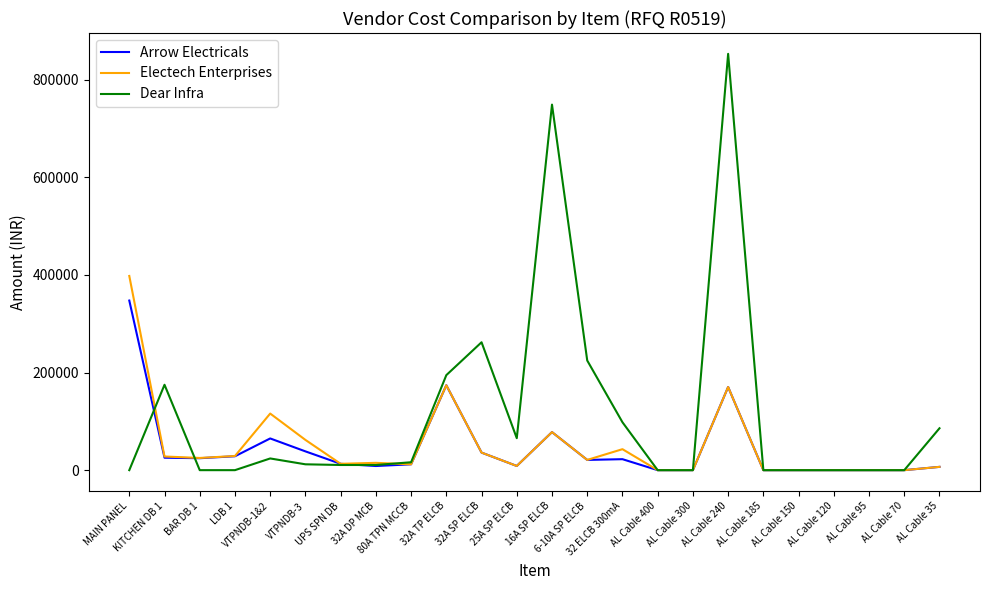

What is the highest value of the Dear Infra series?

853200